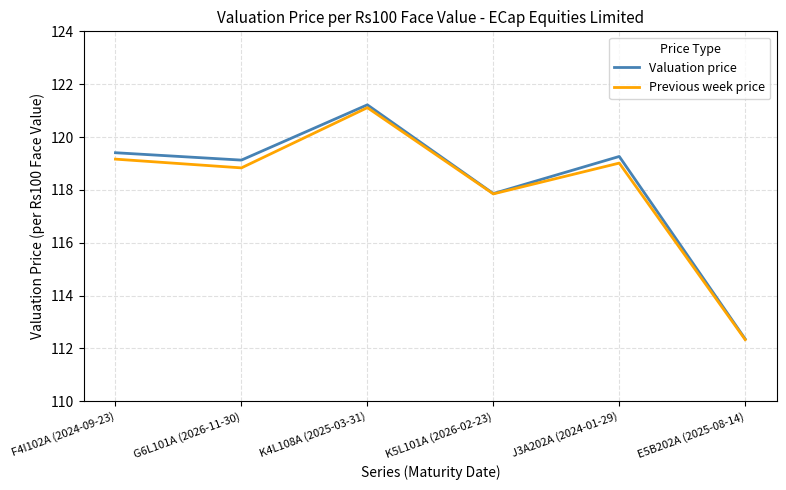

Is it true that Previous week price equals 117.8 at K5L101A (2026-02-23)?

True